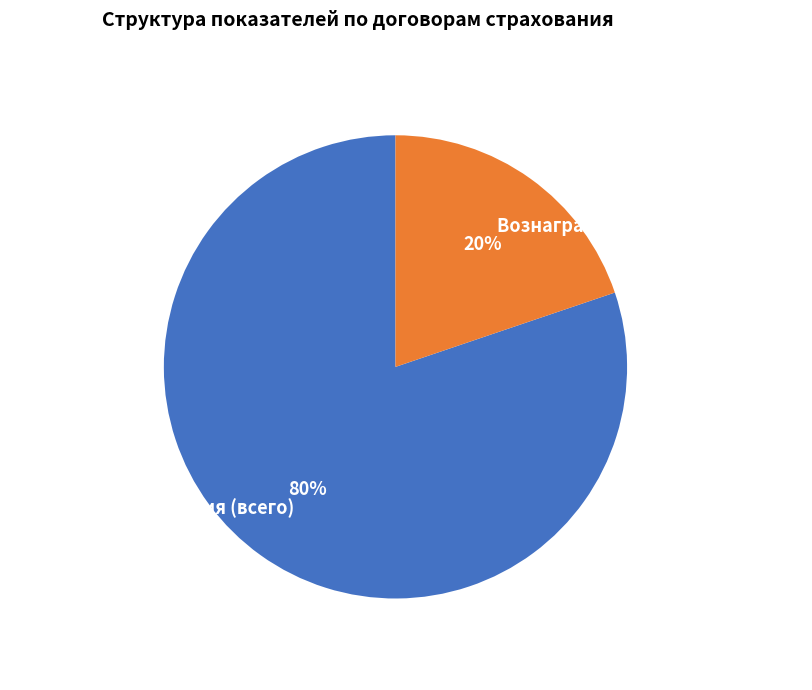

To the nearest percent, what is the average slice percentage?

50%